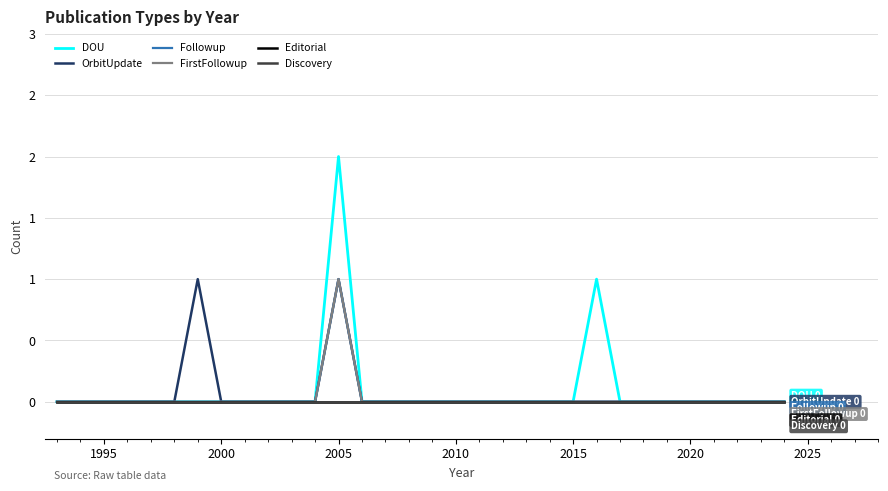

Reading right to left, list all the values displayed in this chart.

DOU: 0	0	0	0	0	0	0	0	1	0	0	0	0	0	0	0	0	0	0	2	0	0	0	0	0	0	0	0	0	0	0	0
OrbitUpdate: 0	0	0	0	0	0	0	0	0	0	0	0	0	0	0	0	0	0	0	1	0	0	0	0	0	1	0	0	0	0	0	0
Followup: 0	0	0	0	0	0	0	0	0	0	0	0	0	0	0	0	0	0	0	1	0	0	0	0	0	0	0	0	0	0	0	0
FirstFollowup: 0	0	0	0	0	0	0	0	0	0	0	0	0	0	0	0	0	0	0	1	0	0	0	0	0	0	0	0	0	0	0	0
Editorial: 0	0	0	0	0	0	0	0	0	0	0	0	0	0	0	0	0	0	0	0	0	0	0	0	0	0	0	0	0	0	0	0
Discovery: 0	0	0	0	0	0	0	0	0	0	0	0	0	0	0	0	0	0	0	0	0	0	0	0	0	0	0	0	0	0	0	0